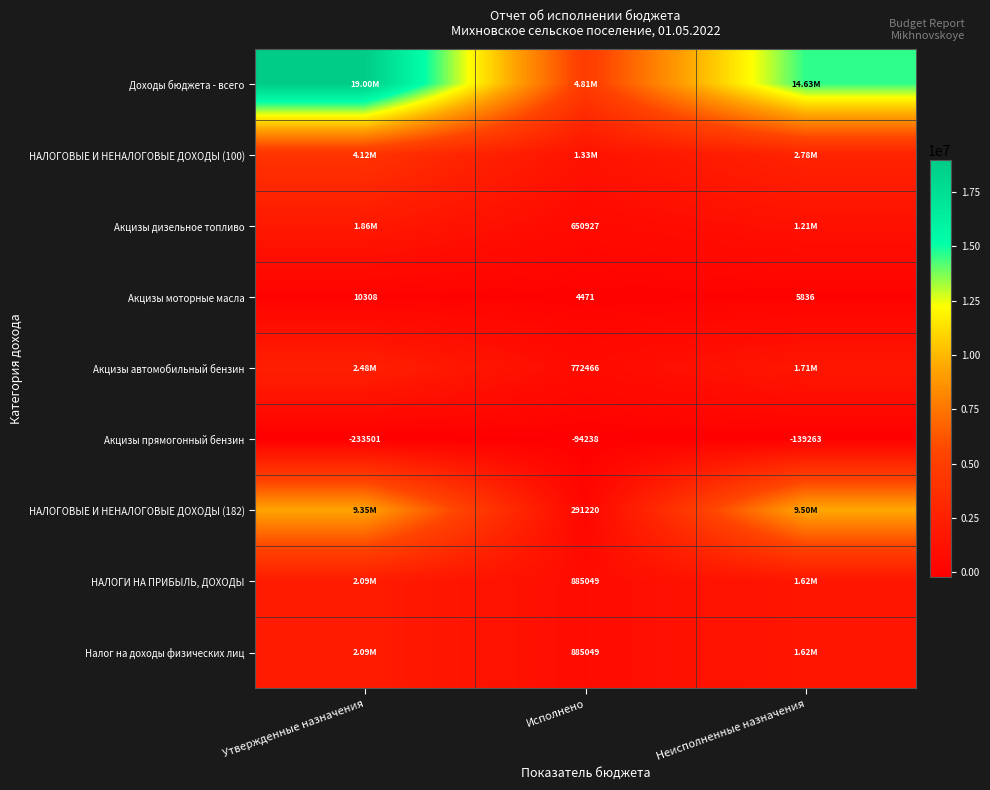

At which label does Акцизы моторные масла reach its peak?

Утвержденные назначения